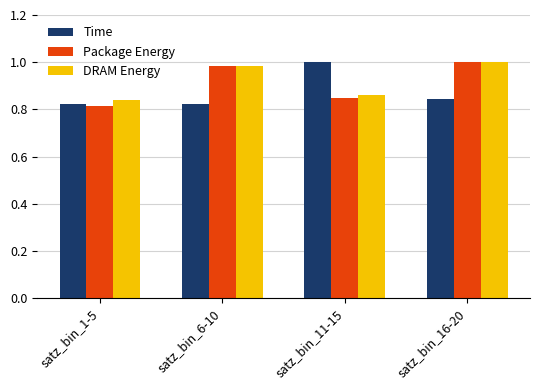

The Time series shows 1.0 at satz_bin_11-15. True or false?

True